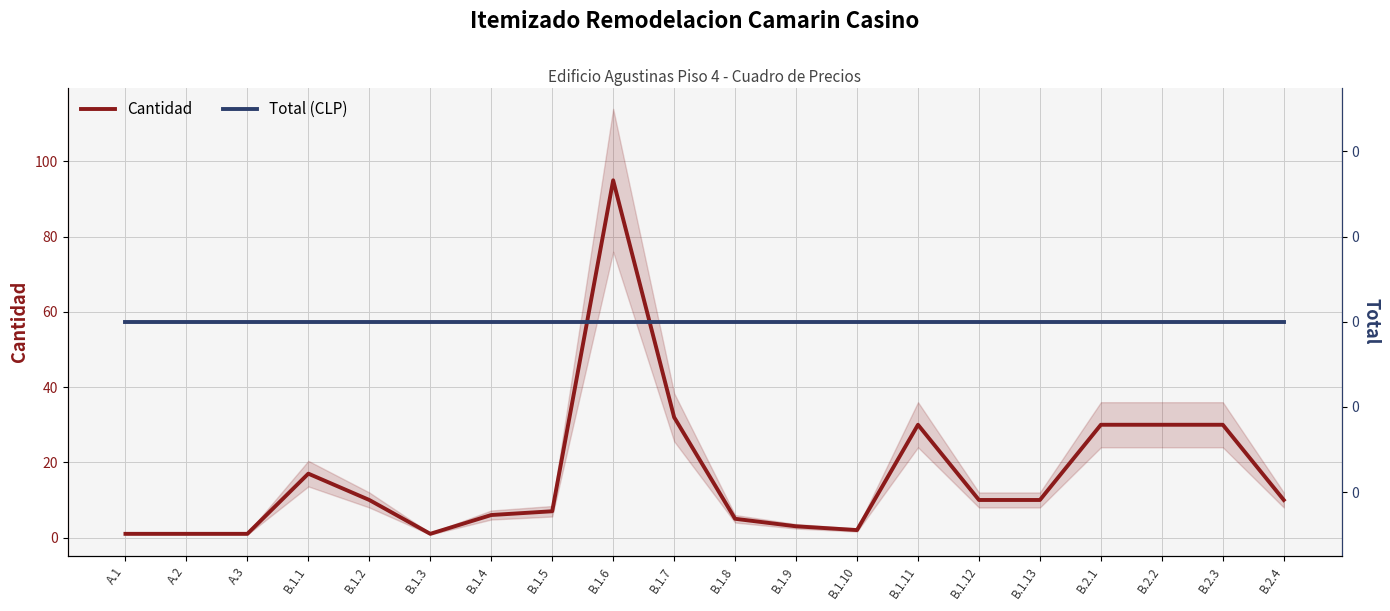

At which label does Total (CLP) reach its peak?

A.1